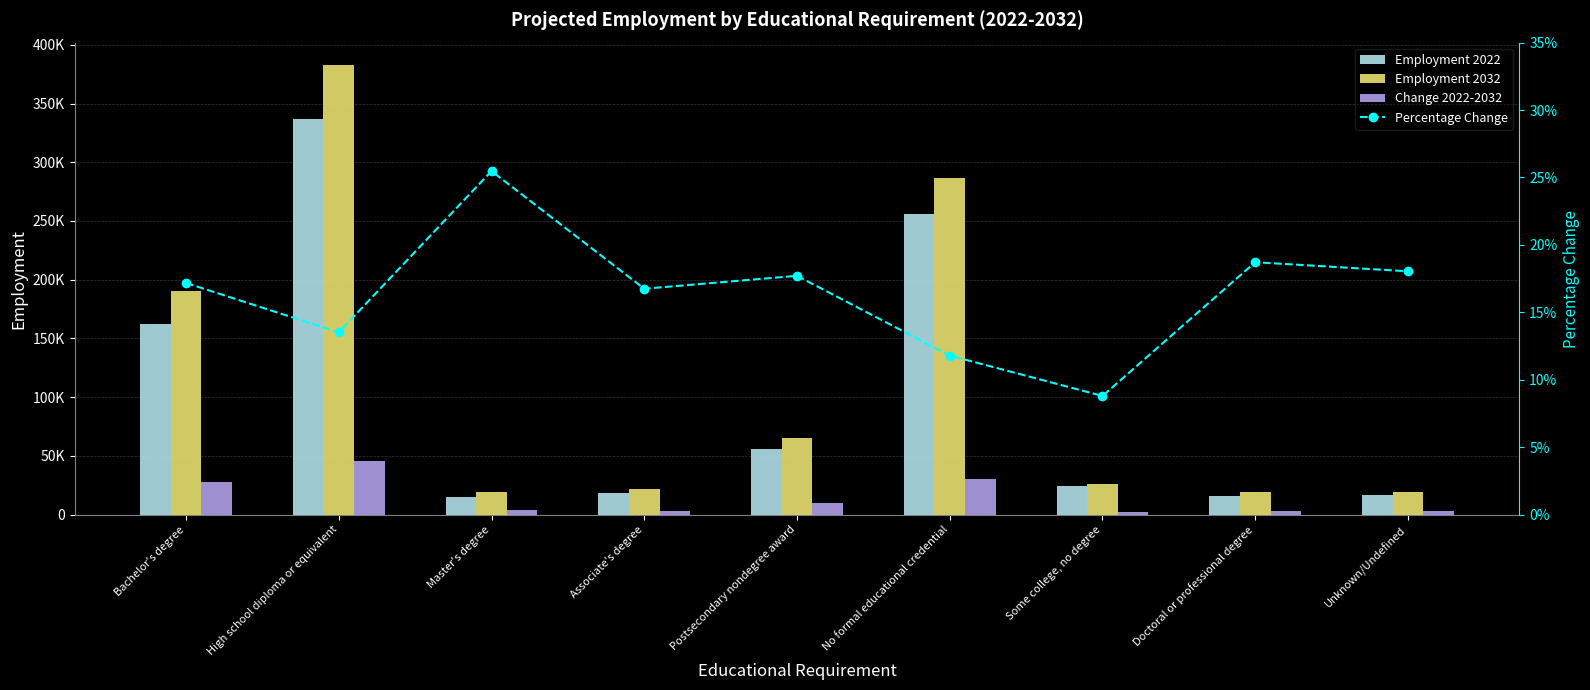

What is the sum of the Employment 2032 values at Associate's degree and Some college, no degree?

47803.0